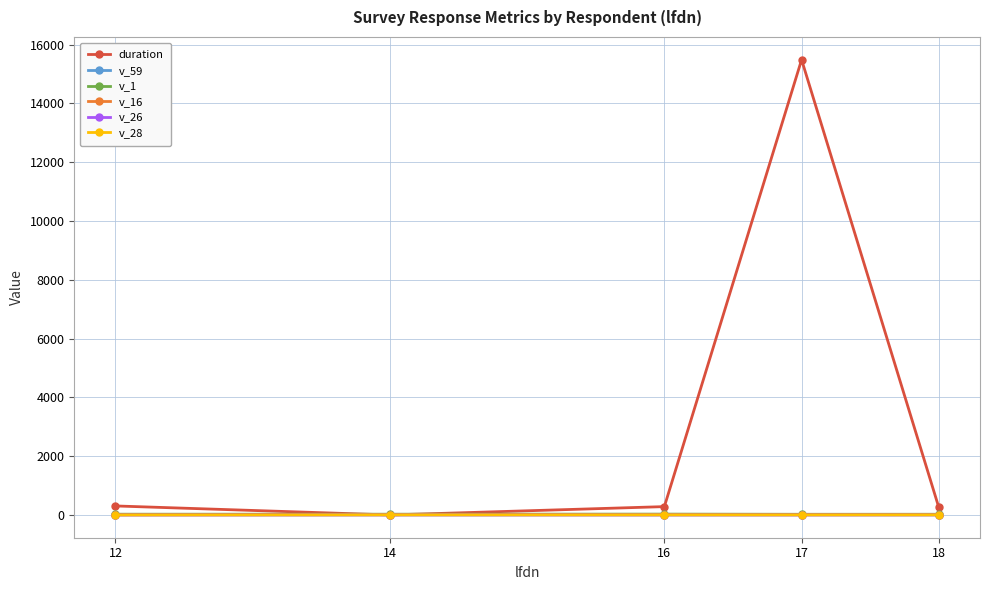

At which category is the sum across all series the highest?

17